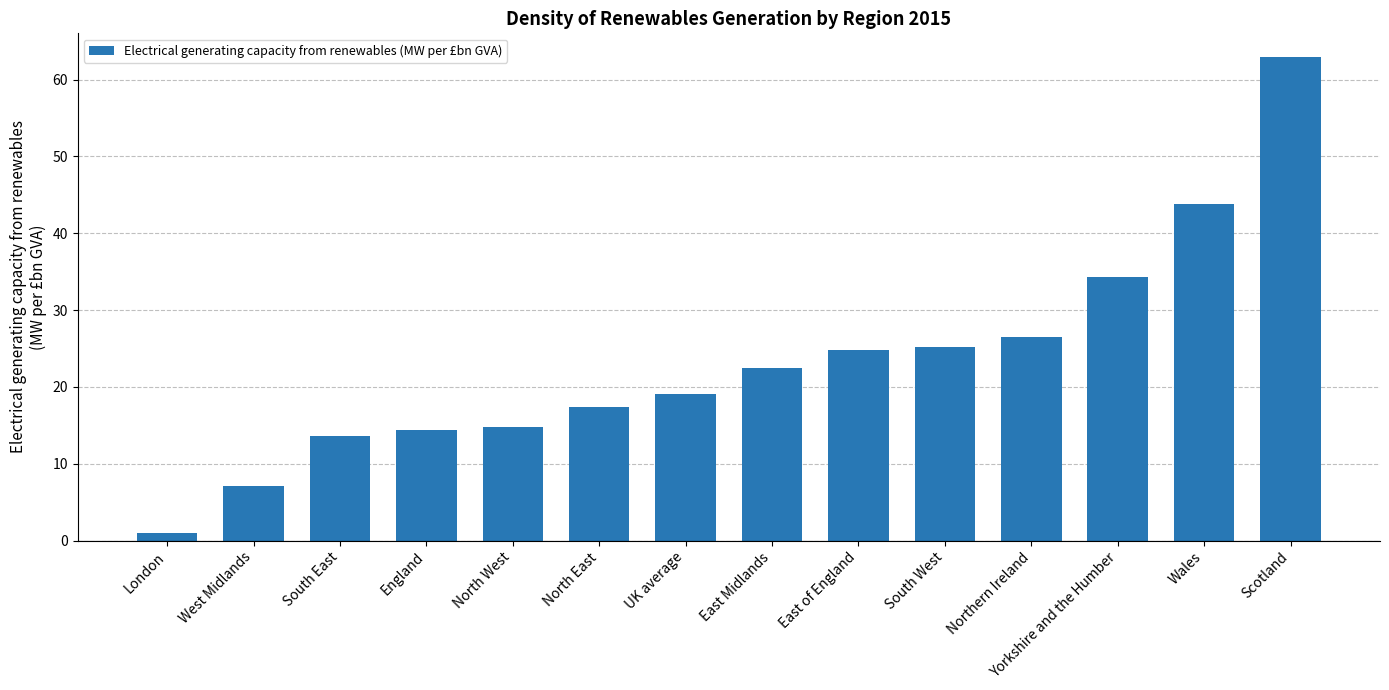

What is the ratio of the value at West Midlands to the value at Northern Ireland?

0.3